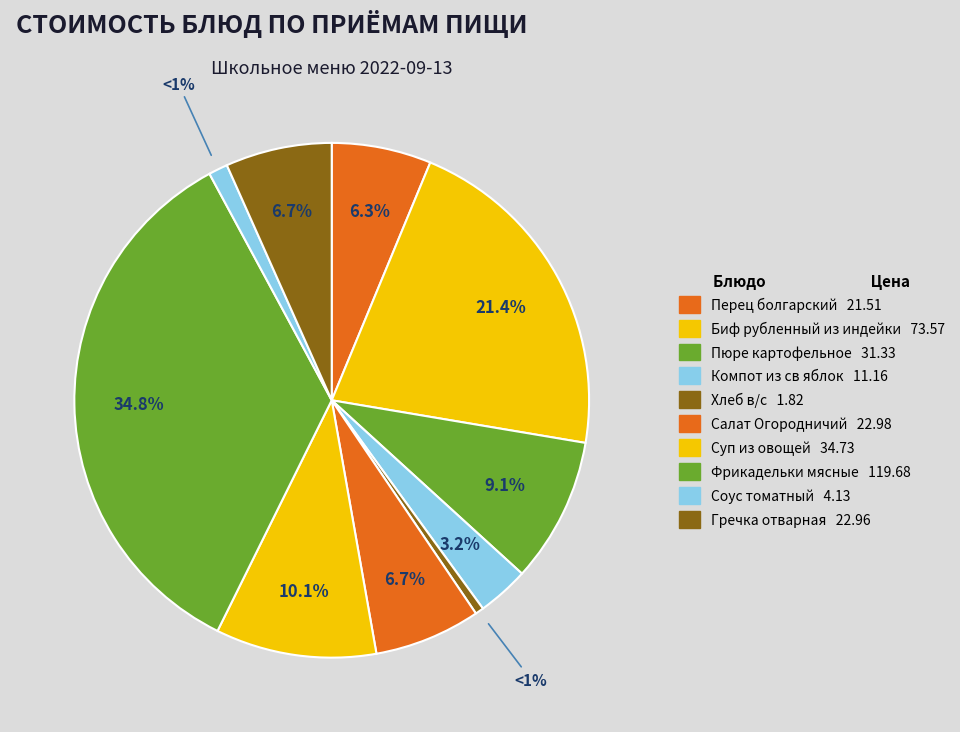

Between Салат Огородничий and Фрикадельки мясные, which is larger?

Фрикадельки мясные